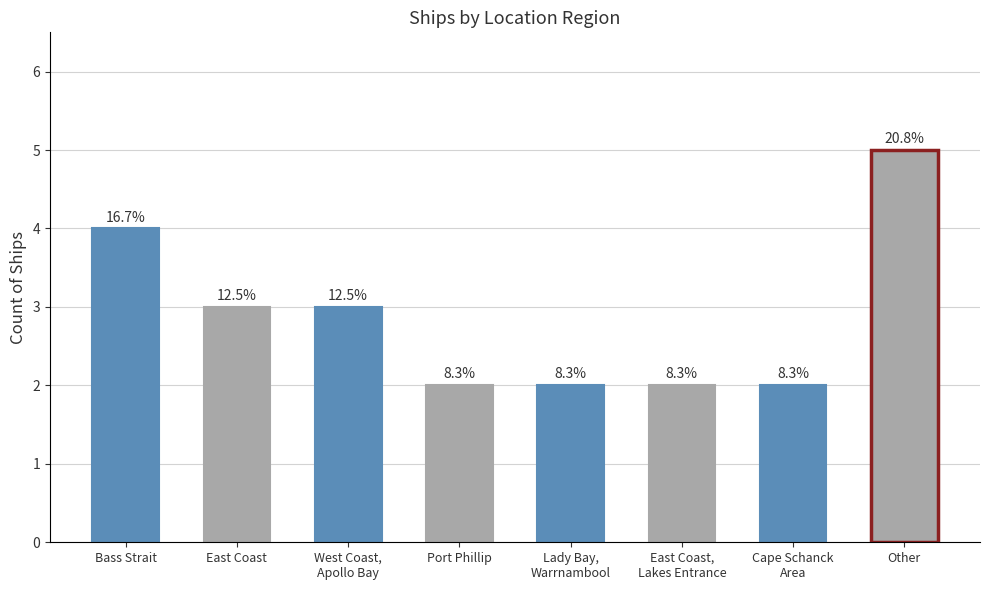

Does the chart contain any negative values?

No